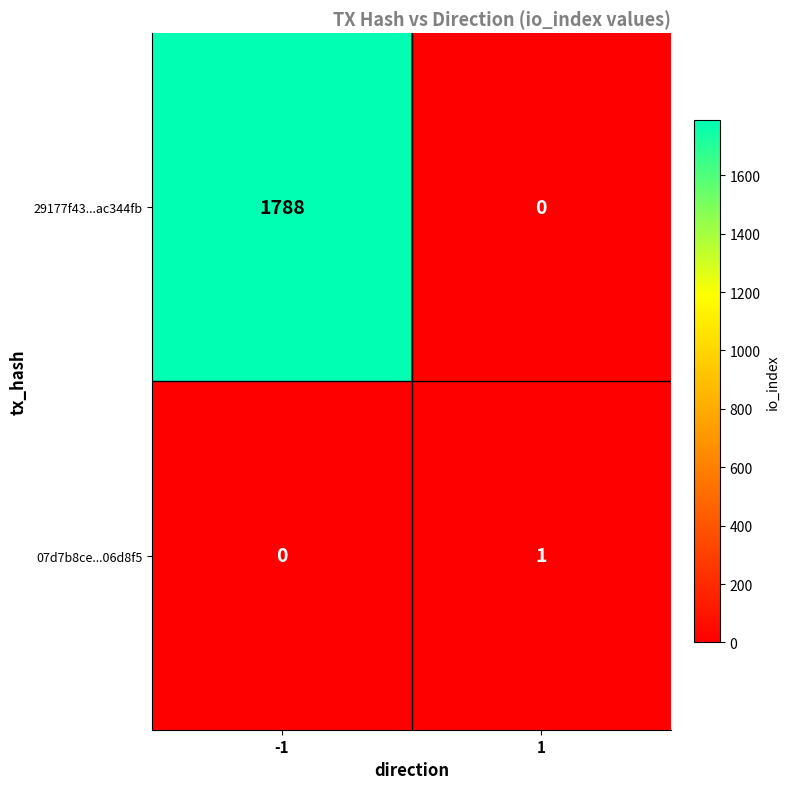

What is the approximate value of 29177f43...ac344fb at -1, to the nearest 100?

1800